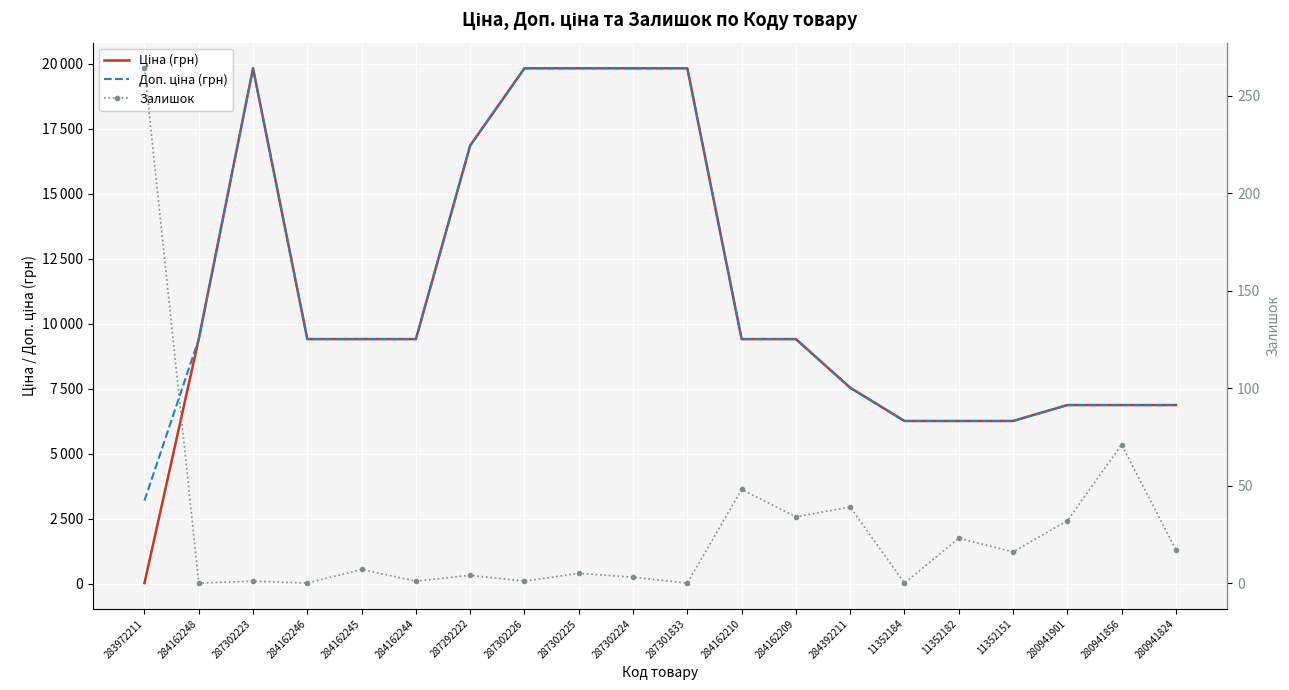

What is the difference between the maximum and minimum values in the Залишок series?

264.0